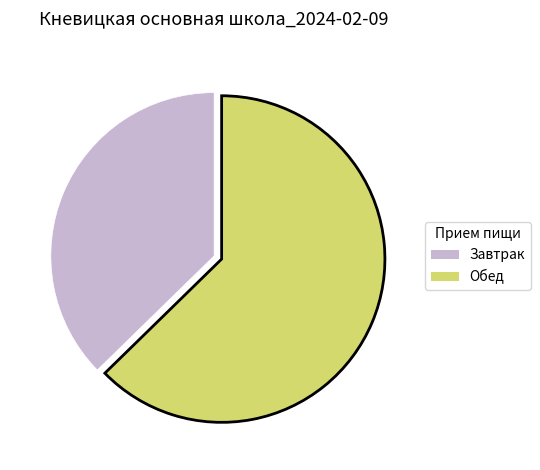

How many segments does this pie chart have?

2